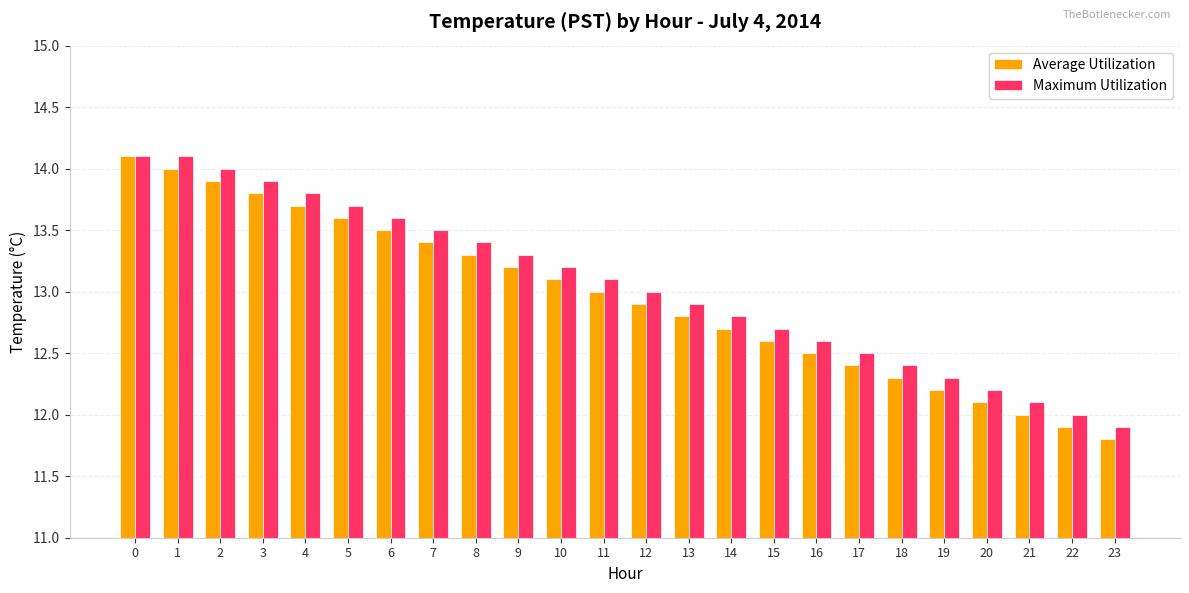

Reading right to left, extract all data points from this chart.

Average Utilization: 23=11.8	22=11.9	21=12.0	20=12.1	19=12.2	18=12.3	17=12.4	16=12.5	15=12.6	14=12.7	13=12.8	12=12.9	11=13.0	10=13.1	9=13.2	8=13.3	7=13.4	6=13.5	5=13.6	4=13.7	3=13.8	2=13.9	1=14.0	0=14.1
Maximum Utilization: 23=11.9	22=12.0	21=12.1	20=12.2	19=12.3	18=12.4	17=12.5	16=12.6	15=12.7	14=12.8	13=12.9	12=13.0	11=13.1	10=13.2	9=13.3	8=13.4	7=13.5	6=13.6	5=13.7	4=13.8	3=13.9	2=14.0	1=14.1	0=14.1